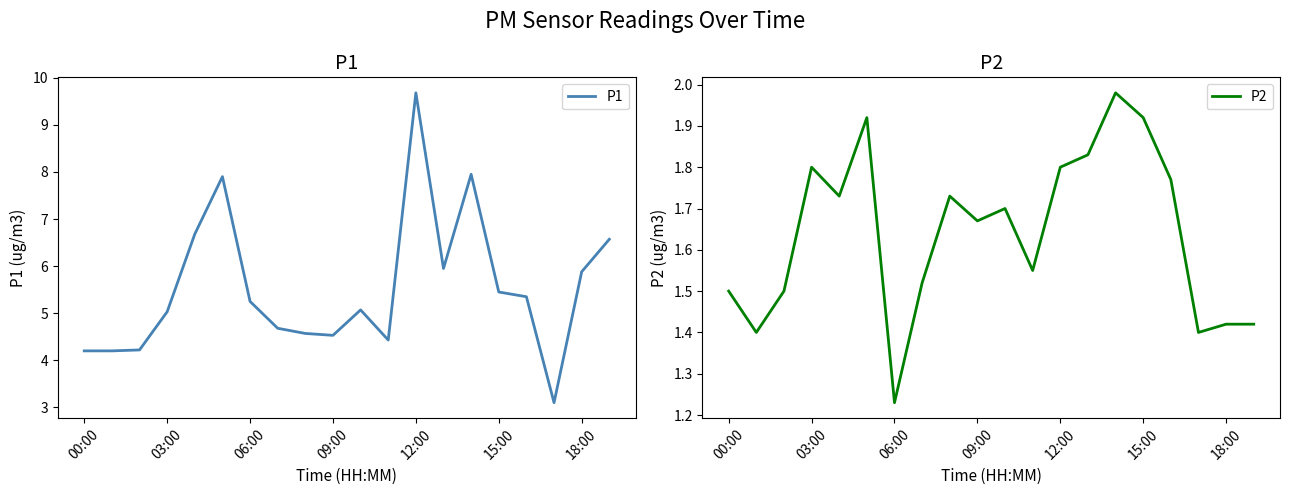

Which series has the largest total across all categories?

P1